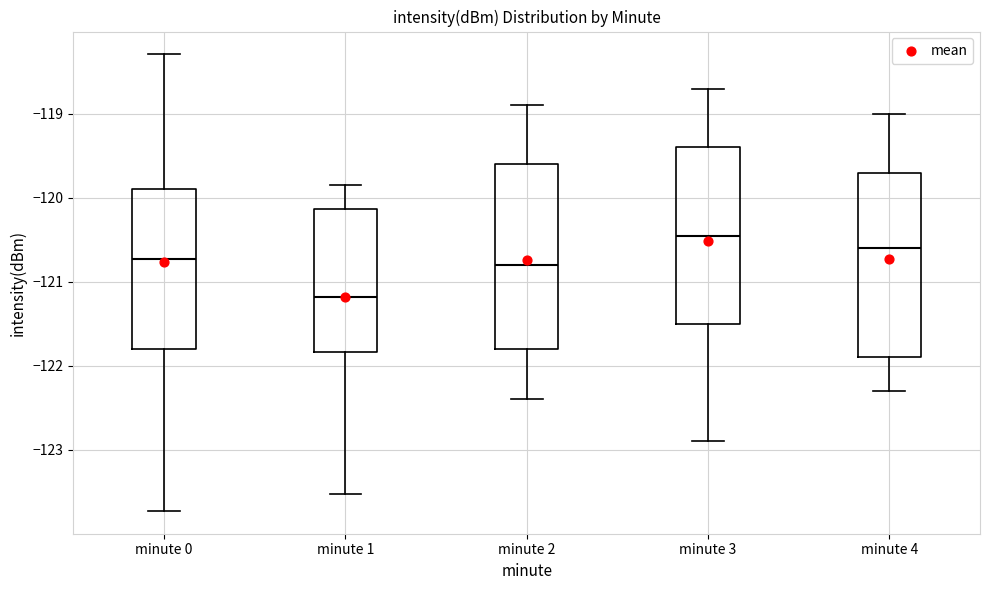

Reading left to right, transcribe this box plot: for each box, give where its median line is, the range the box spans, and where its two whiskers end, as read against the y-axis. The values are not printed on the chart, so give them approximately, as read against the axis.

minute 0: median -120.7, box -121.8 to -119.9, whiskers -123.7 to -118.3
minute 1: median -121.2, box -121.8 to -120.1, whiskers -123.5 to -119.9
minute 2: median -120.8, box -121.8 to -119.6, whiskers -122.4 to -118.9
minute 3: median -120.4, box -121.5 to -119.4, whiskers -122.9 to -118.7
minute 4: median -120.6, box -121.9 to -119.7, whiskers -122.3 to -119.0